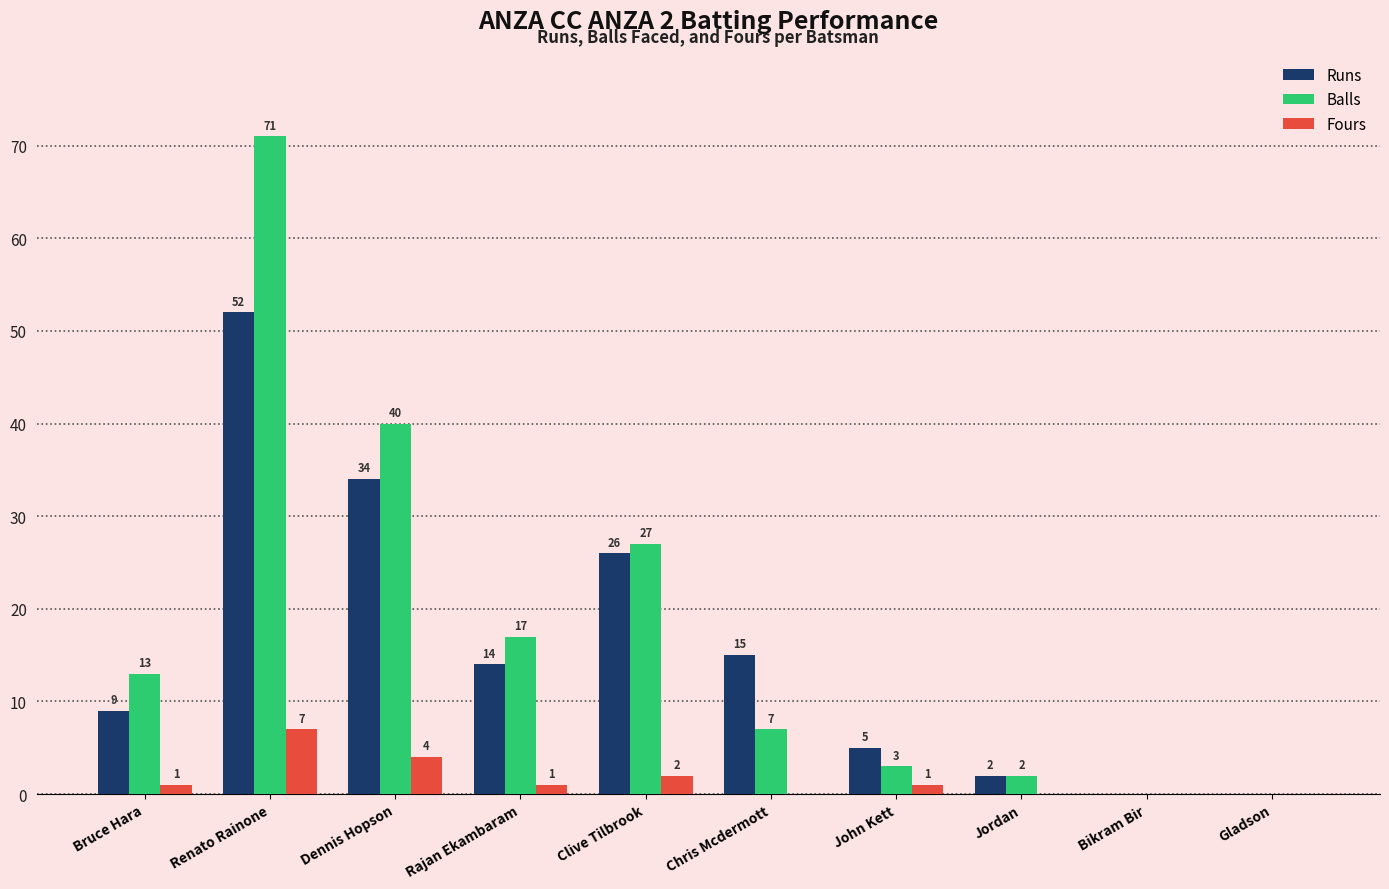

What is the sum of the Runs values at Gladson and Dennis Hopson?

34